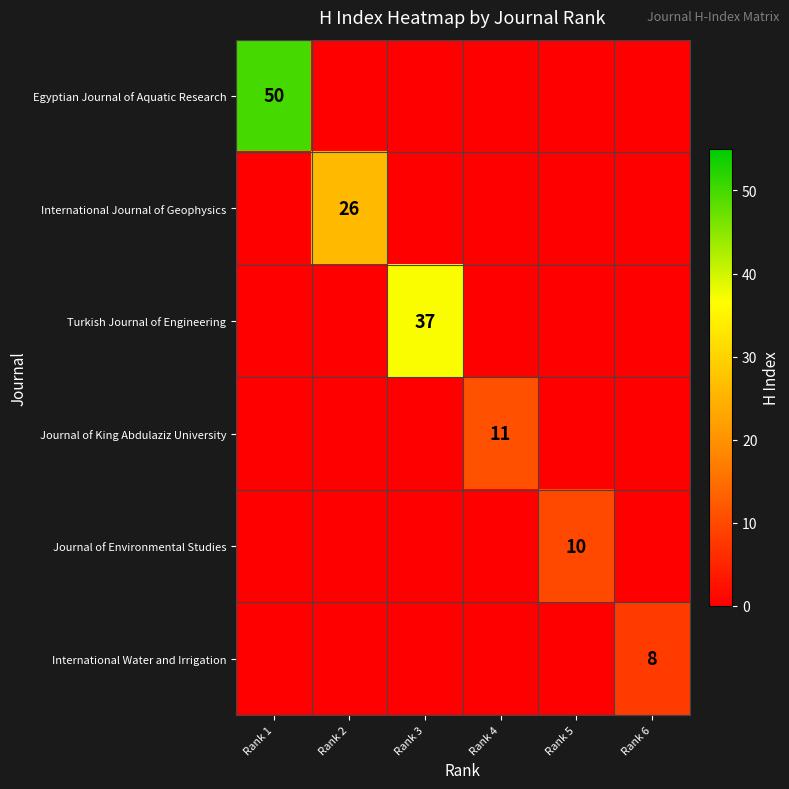

Is it true that International Water and Irrigation equals 12 at Rank 6?

False